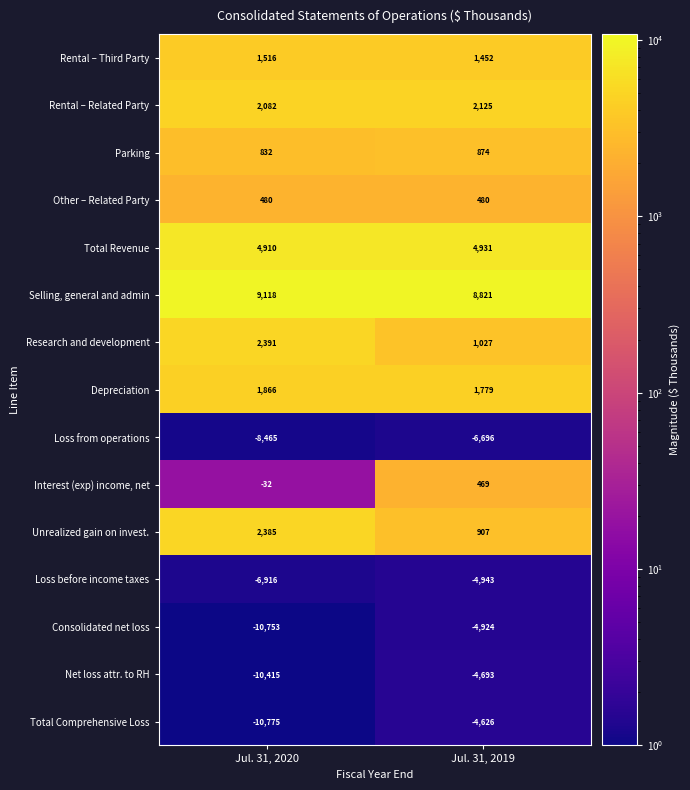

Reading left to right, list all the values displayed in this chart.

Rental – Third Party: 1516	1452
Rental – Related Party: 2082	2125
Parking: 832	874
Other – Related Party: 480	480
Total Revenue: 4910	4931
Selling, general and admin: 9118	8821
Research and development: 2391	1027
Depreciation: 1866	1779
Loss from operations: -8465	-6696
Interest (exp) income, net: -32	469
Unrealized gain on invest.: 2385	907
Loss before income taxes: -6916	-4943
Consolidated net loss: -10753	-4924
Net loss attr. to RH: -10415	-4693
Total Comprehensive Loss: -10775	-4626